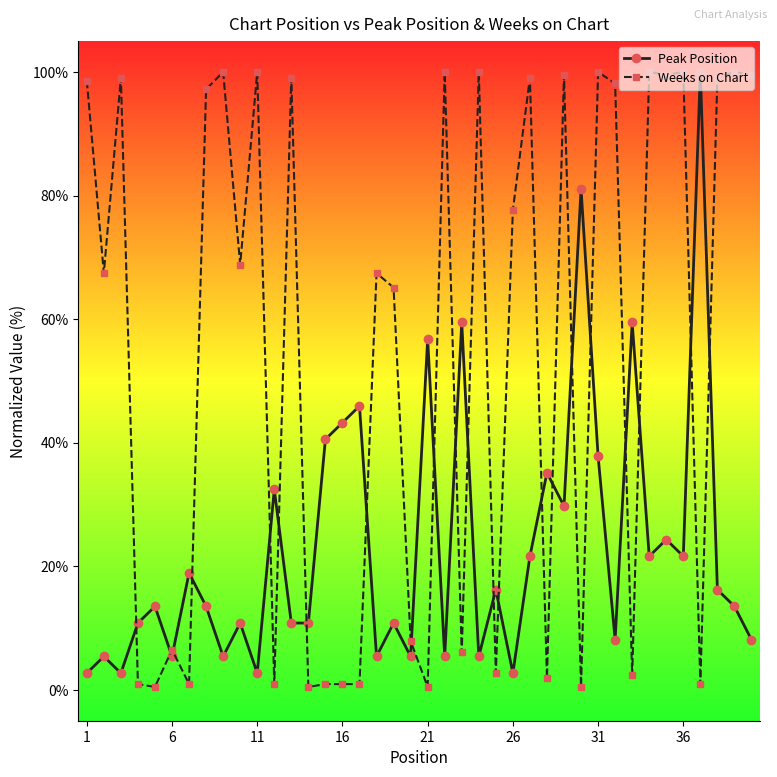

What is the value of the Peak Position point at the 25th from the left?

16.2